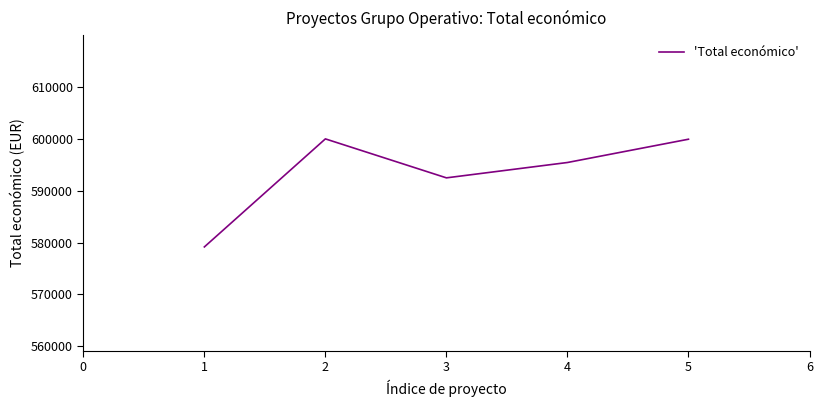

What is the sum of the values at 1 and 2?

1179144